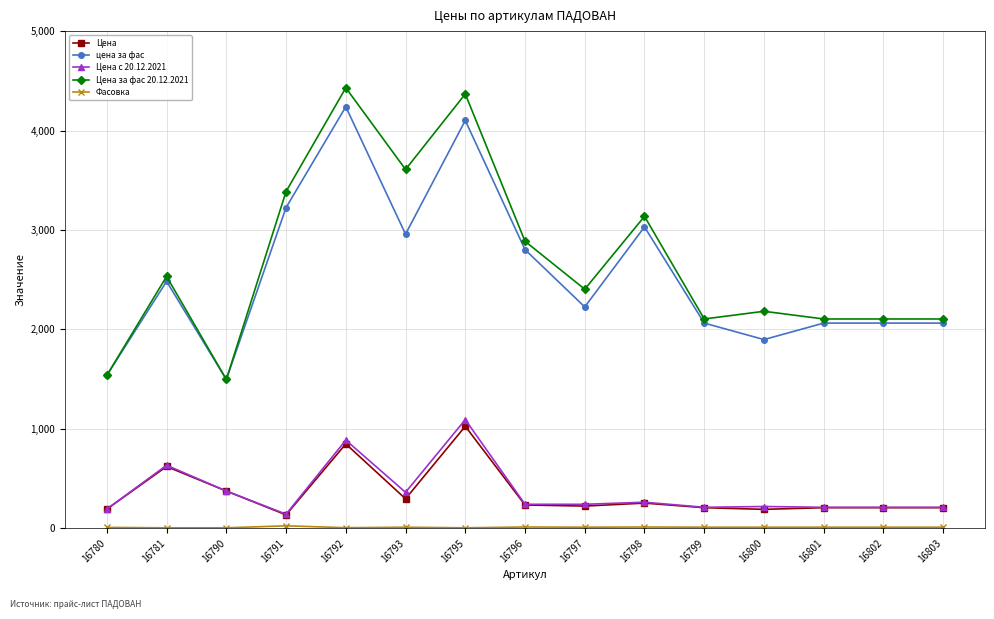

What is the total value across all series at 16780?

3467.8